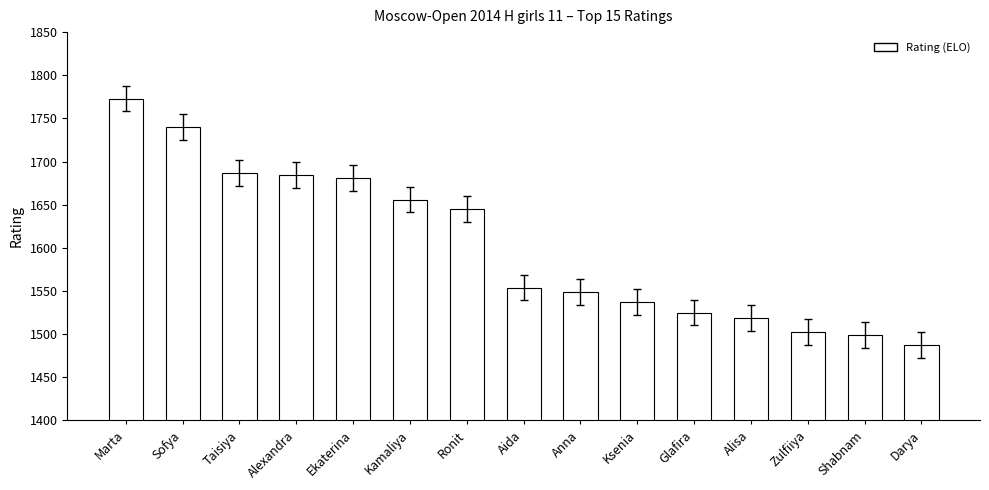

Reading left to right, list all the values displayed in this chart.

1773	1740	1687	1684	1681	1656	1645	1554	1549	1537	1525	1519	1502	1499	1487